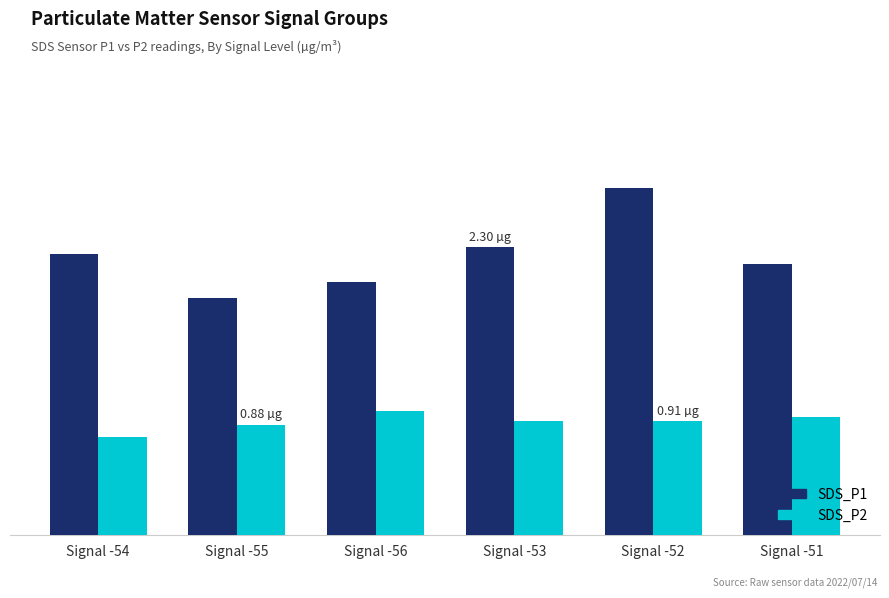

At which category is the sum across all series the highest?

Signal -52